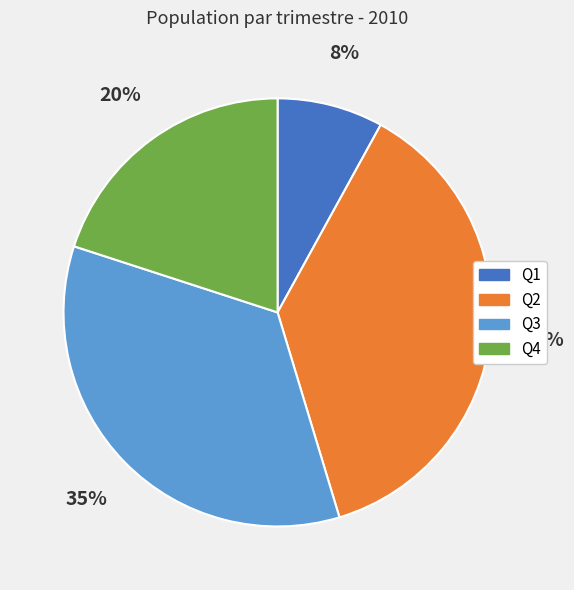

Is there a majority slice in this chart?

No